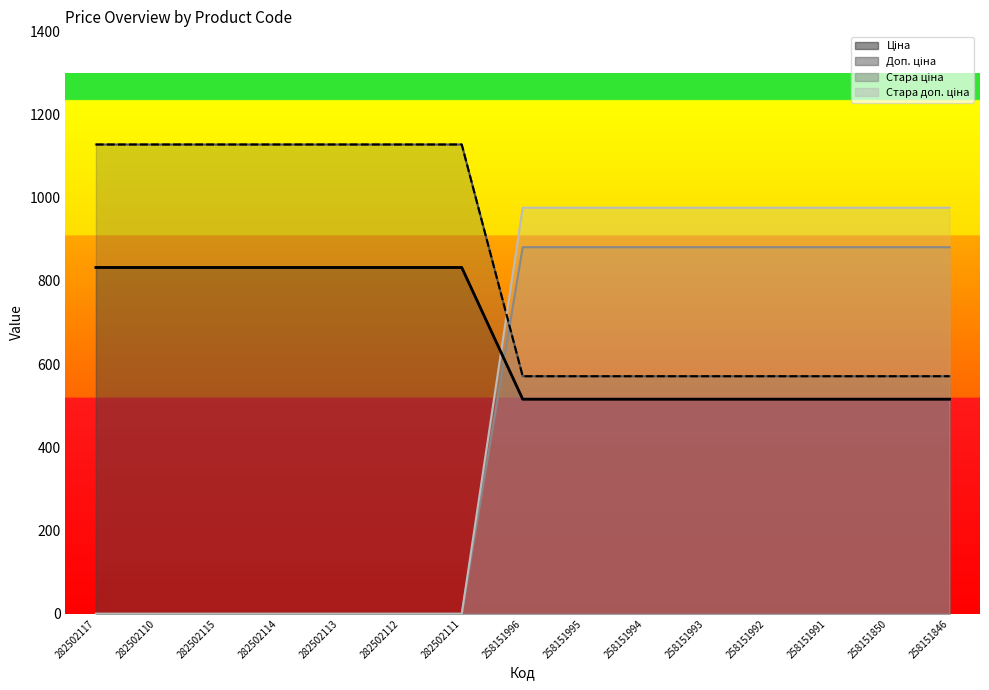

At which category is the sum across all series the highest?

258151996